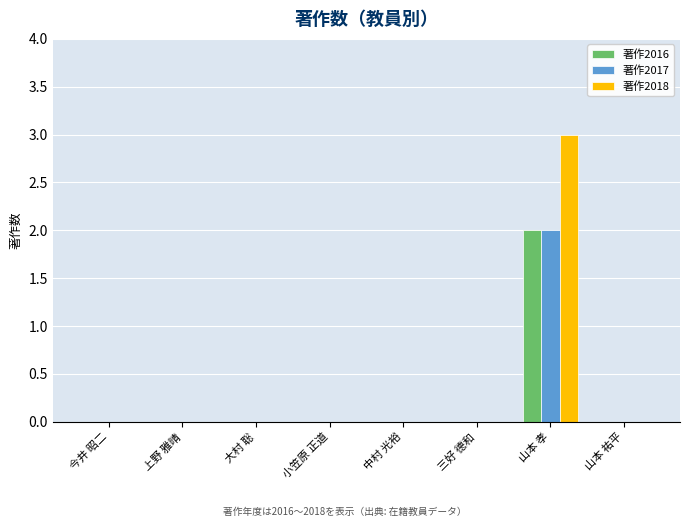

What is the difference between the 著作2017 values at 山本 孝 and 今井 昭二?

2